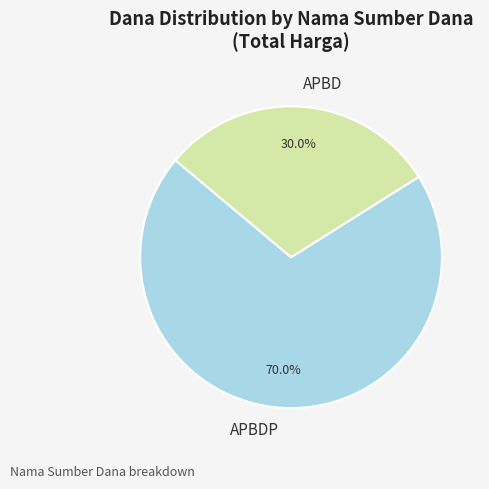

Is there a majority slice in this chart?

Yes